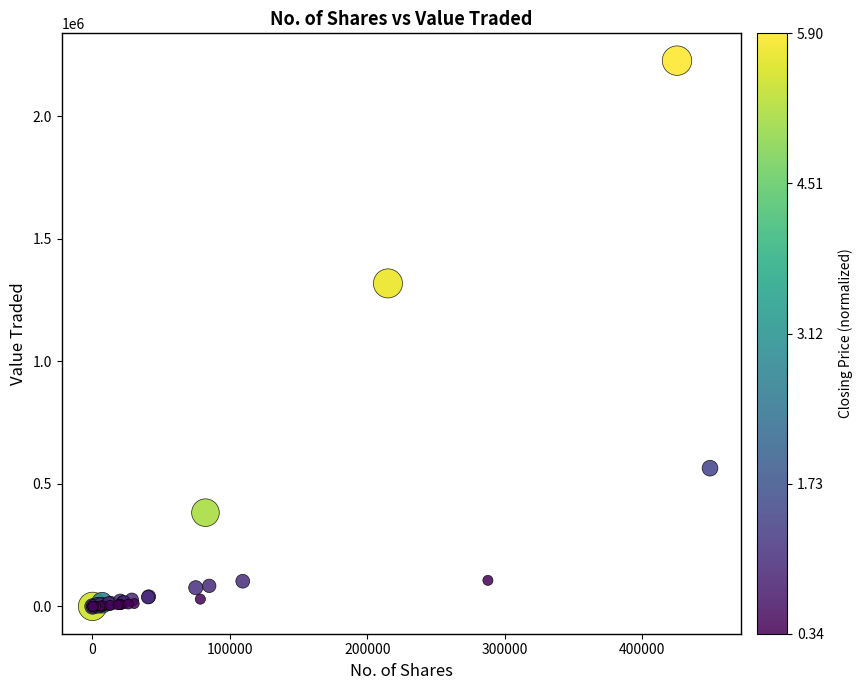

What Y value in the scatter plot is closest to 1113977?

1318624